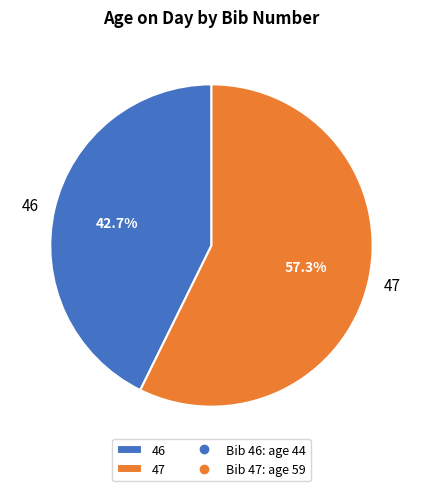

The 47 slice represents 57% of the pie. True or false?

True